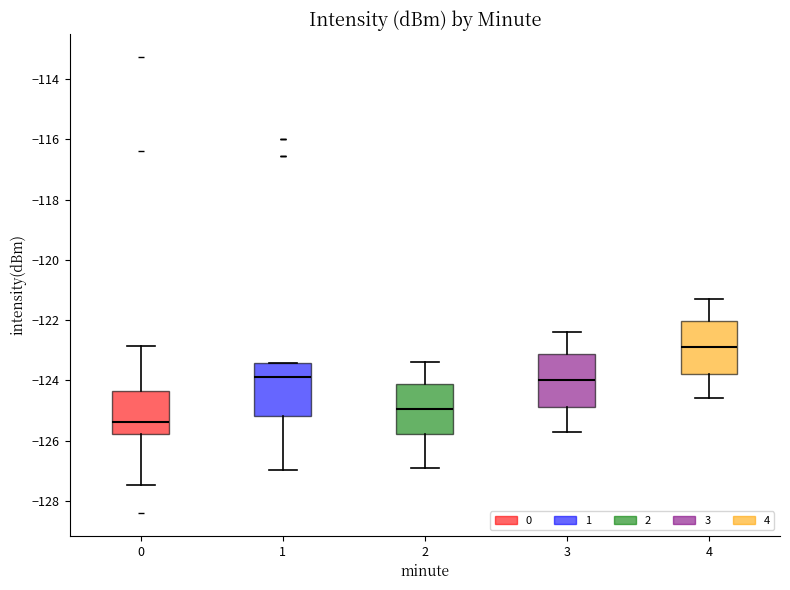

Which box has the highest median line?

4